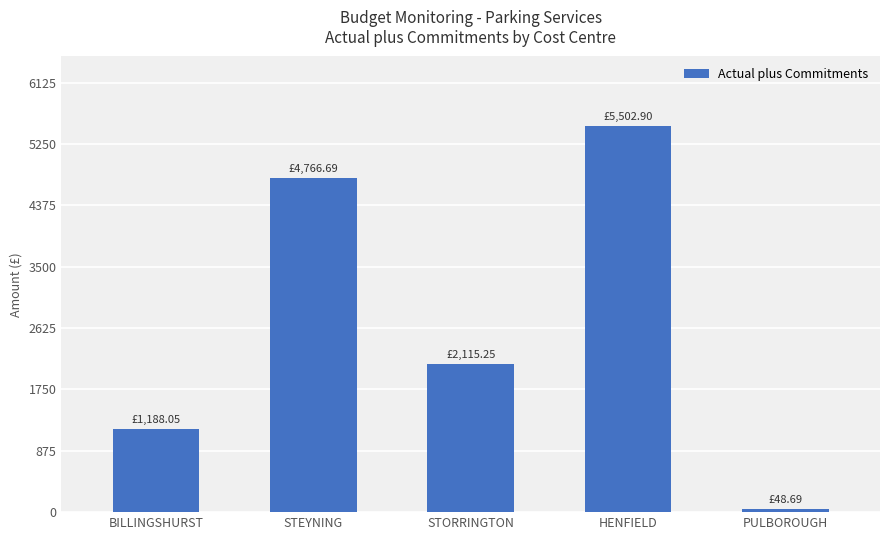

What is the average value?

2724.3